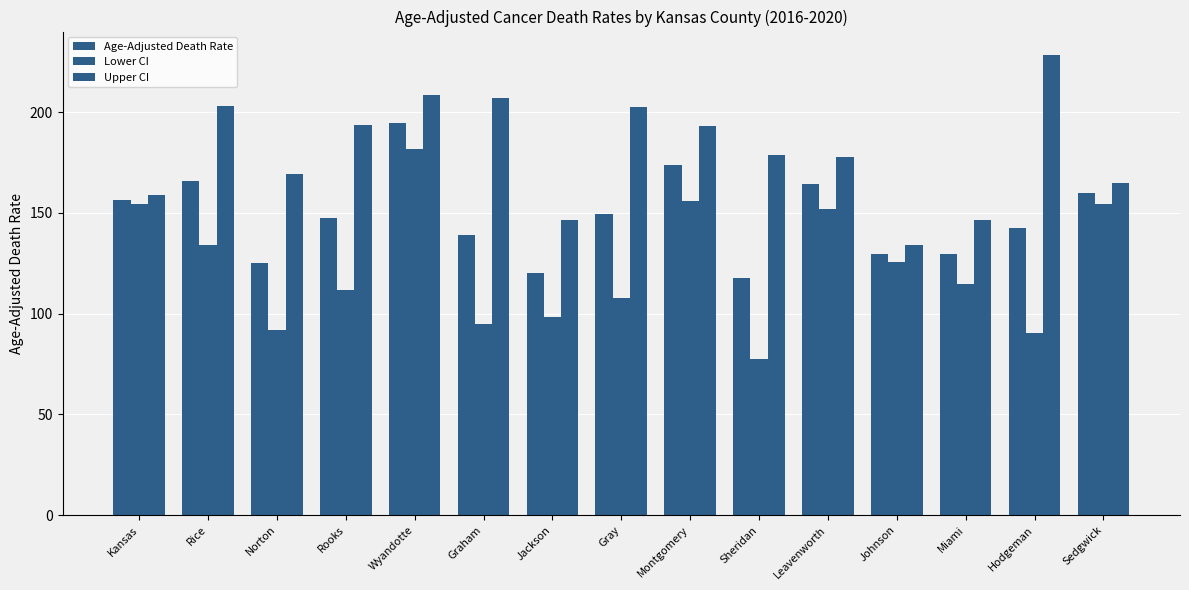

What is the label of the 9th bar from the right?

Jackson